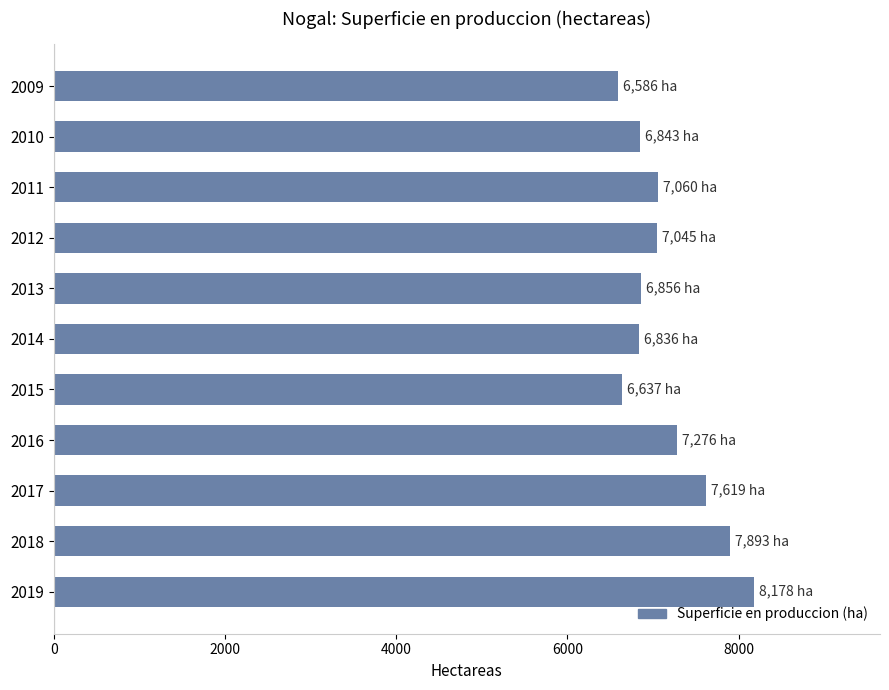

True or false: the data shows 10523 at 2010.

False